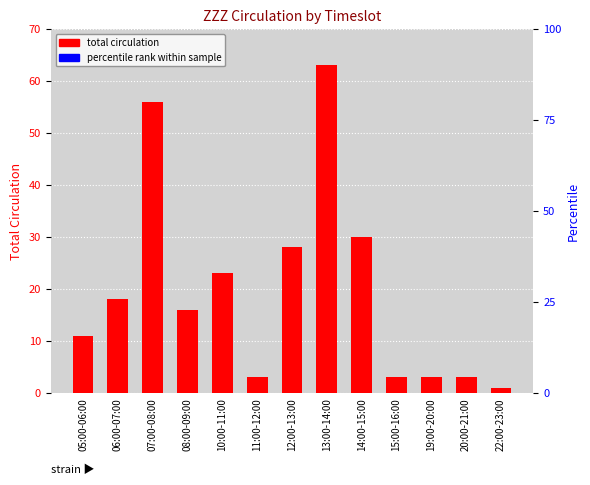

How many bars are there in total?

13